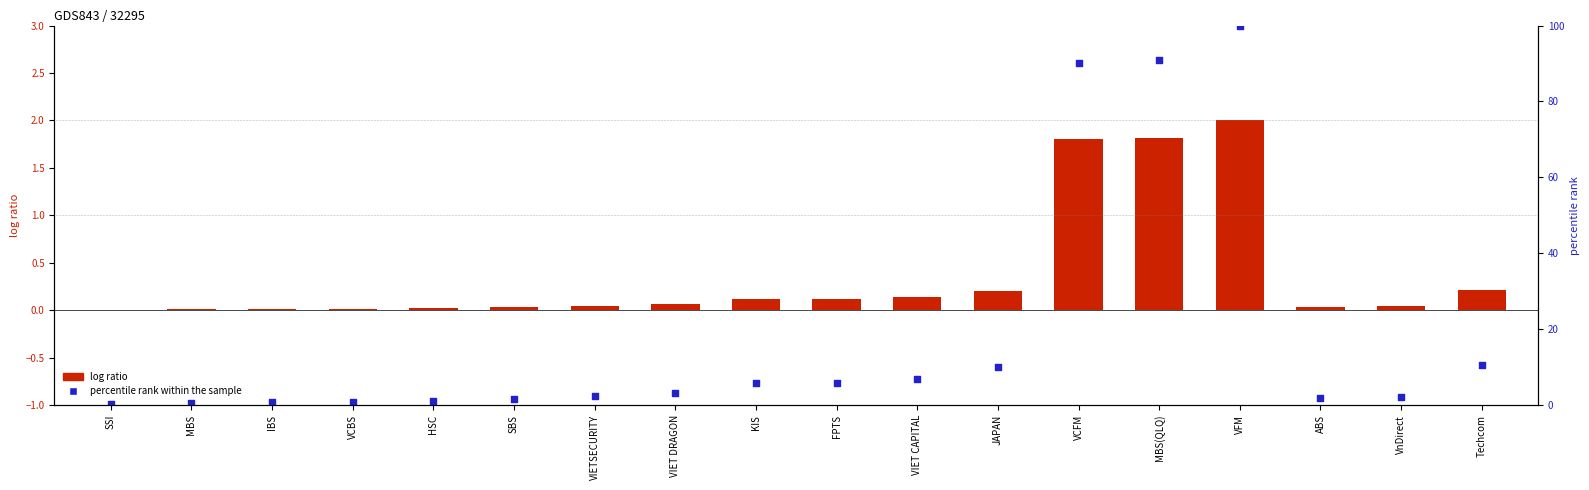

At how many categories does at least one series exceed 7?

5